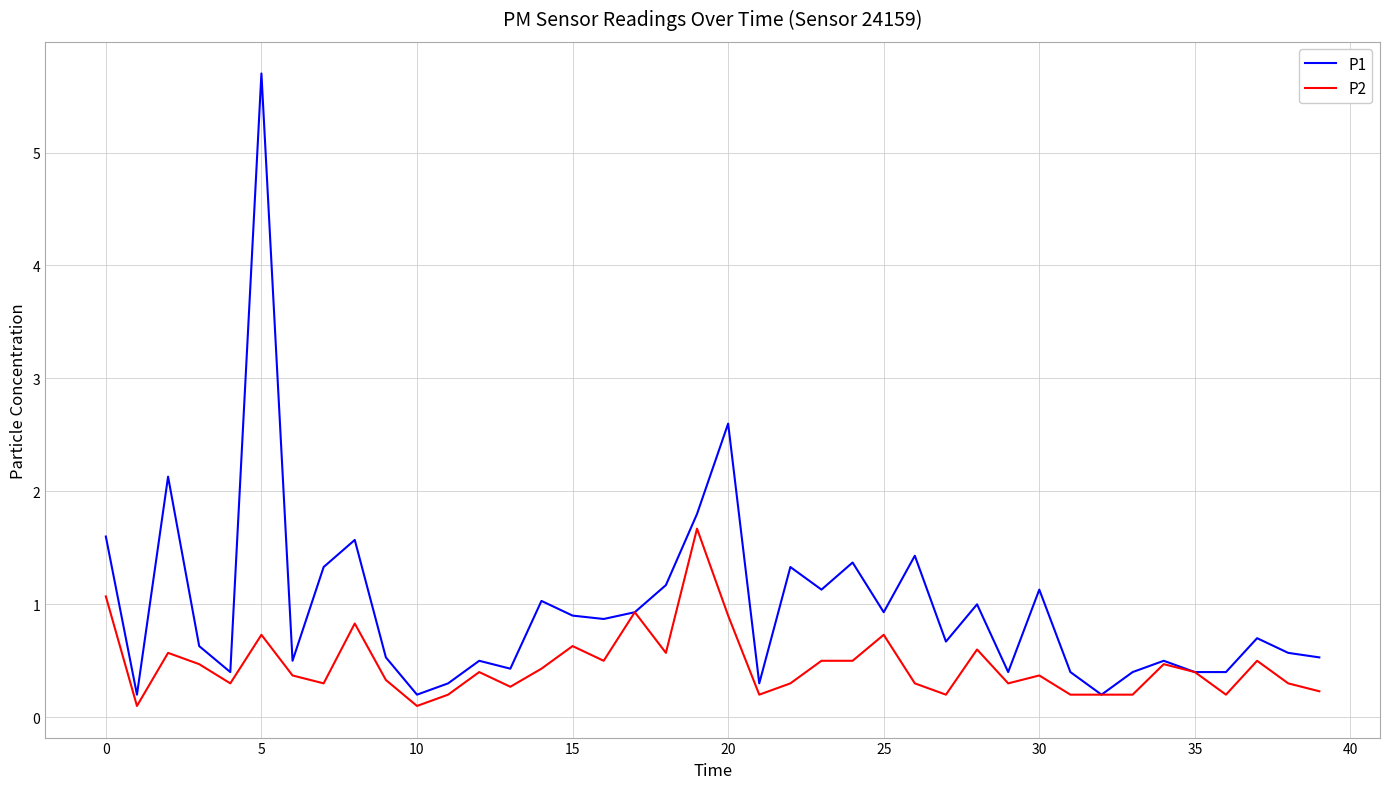

List the series in order of their peak value, lowest first.

P2, P1